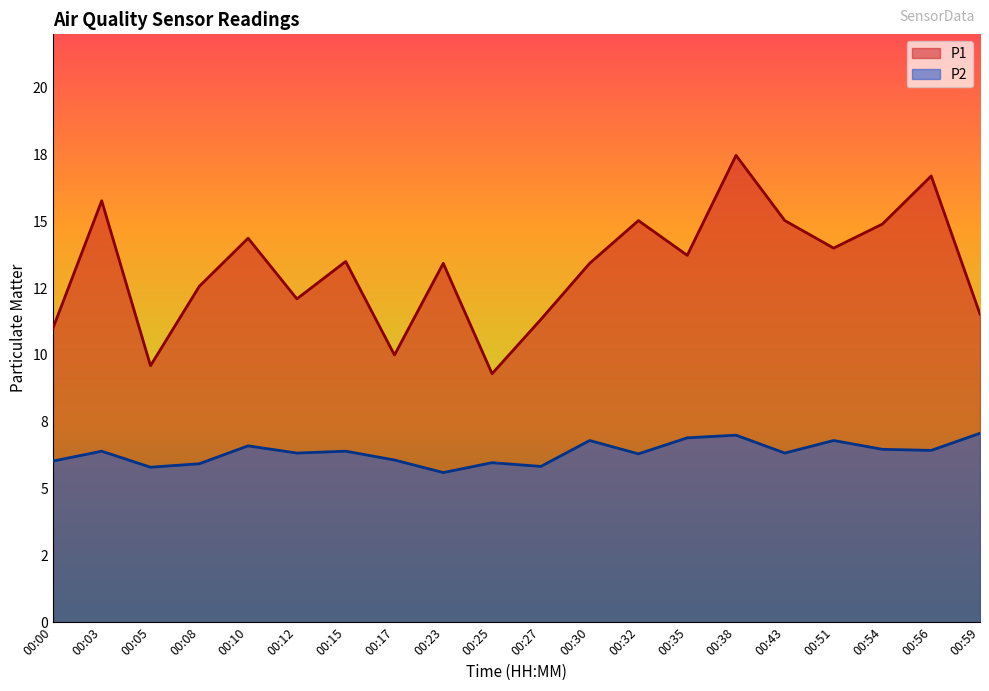

True or false: P1 has a value of 7.9 at 00:54.

False